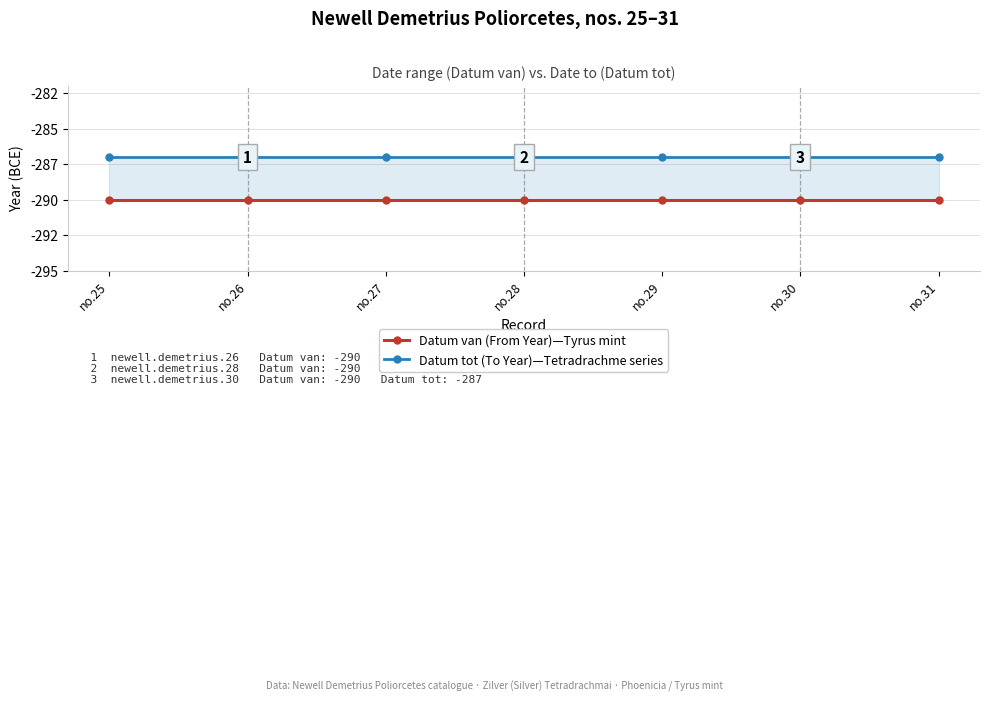

What is the greatest value displayed?

-287